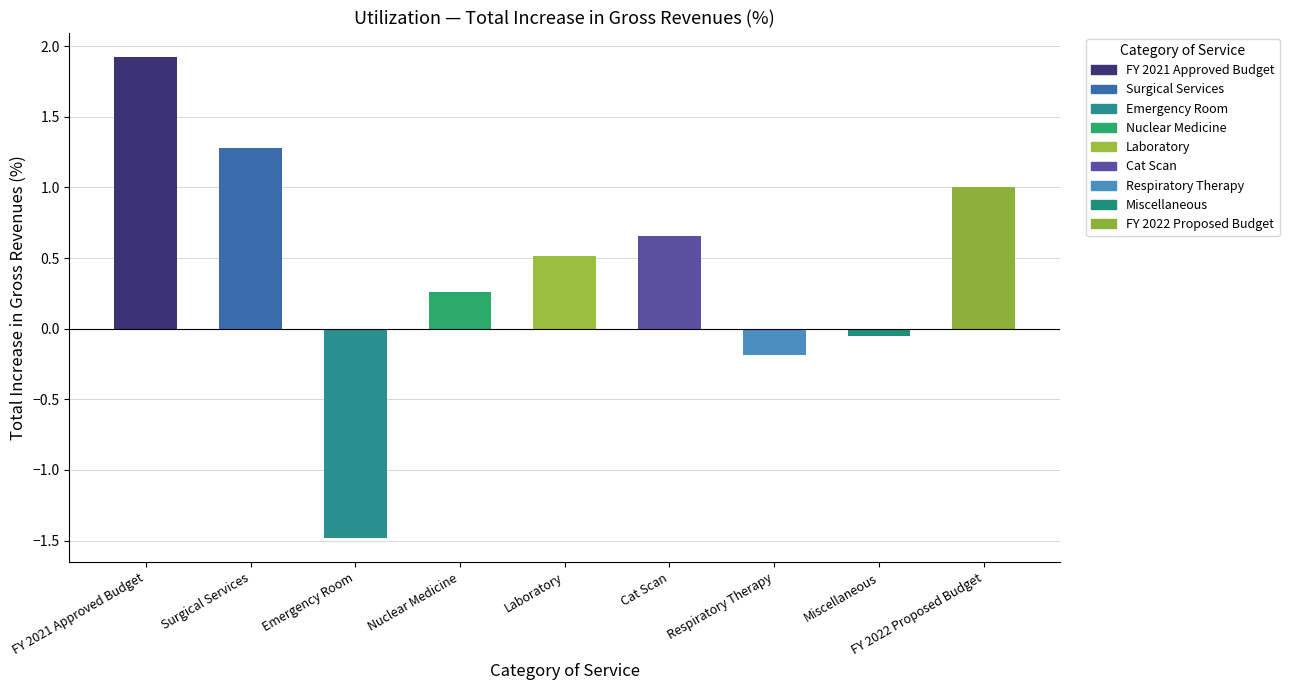

How many data points are less than 0?

3